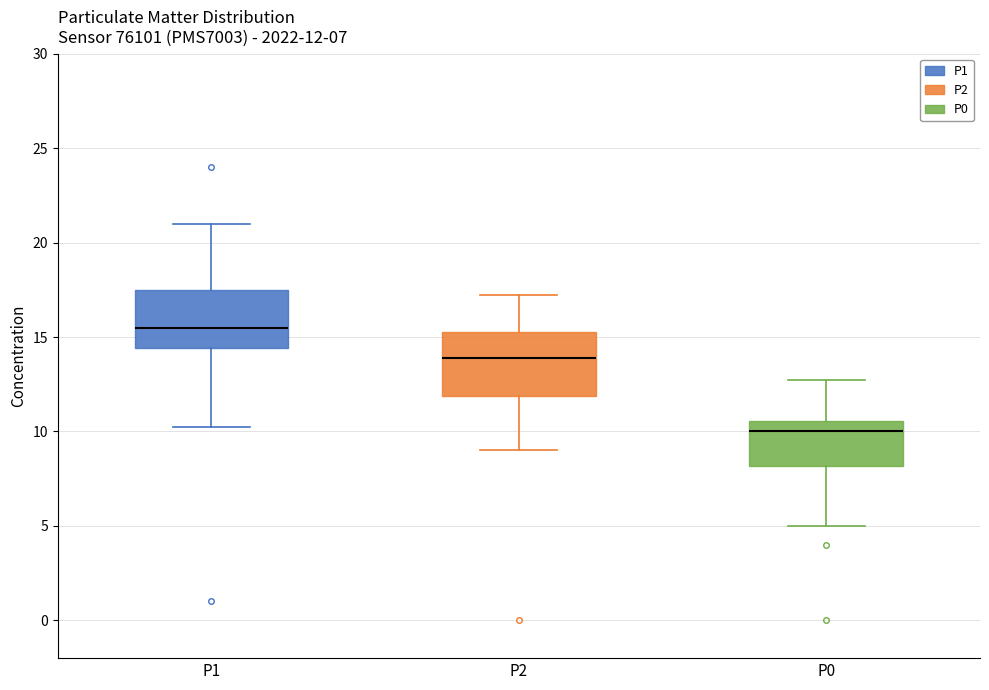

Which box has the lowest median line?

P0